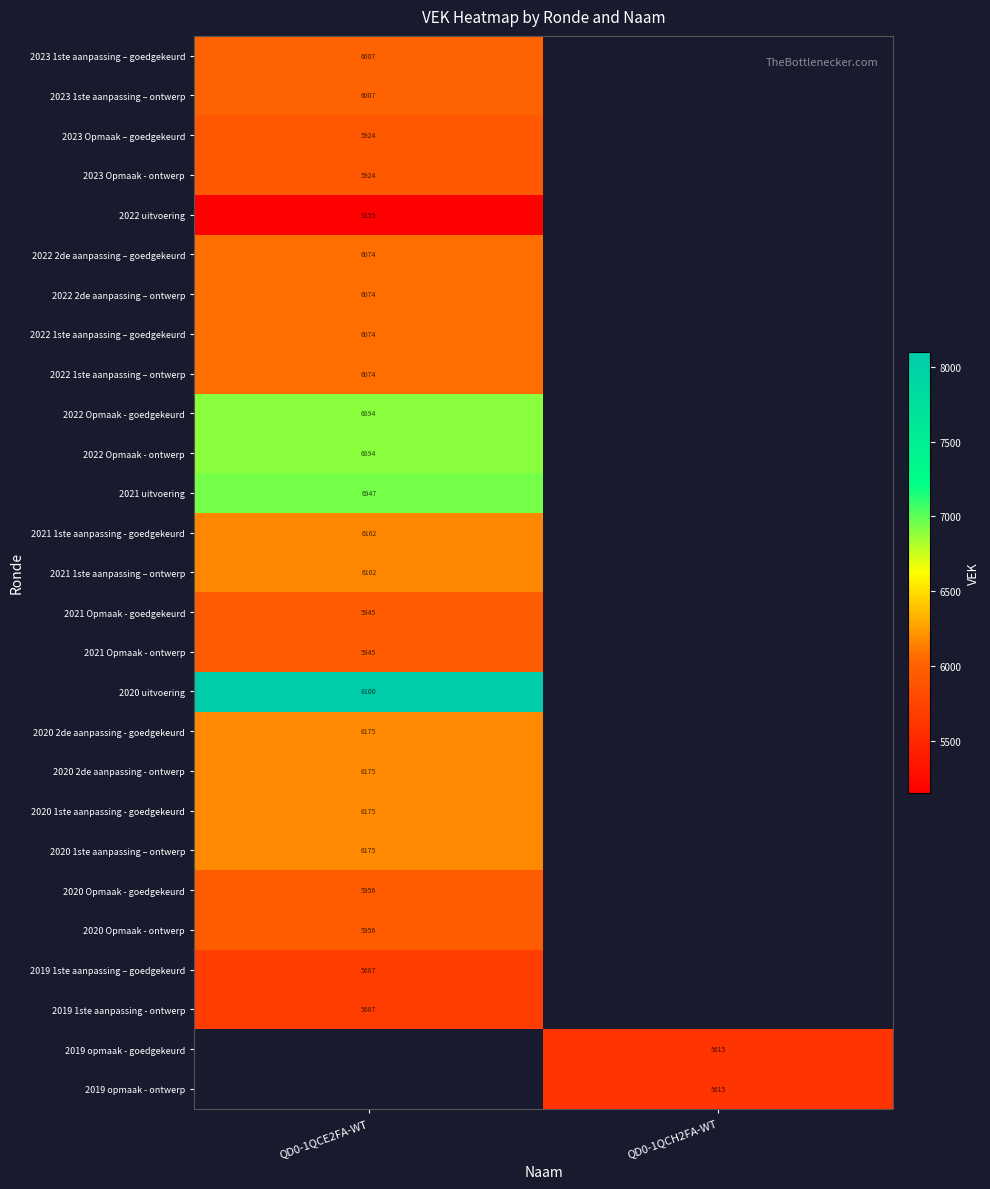

The value of 2020 Opmaak - ontwerp at QD0-1QCE2FA-WT is 9299. True or false?

False